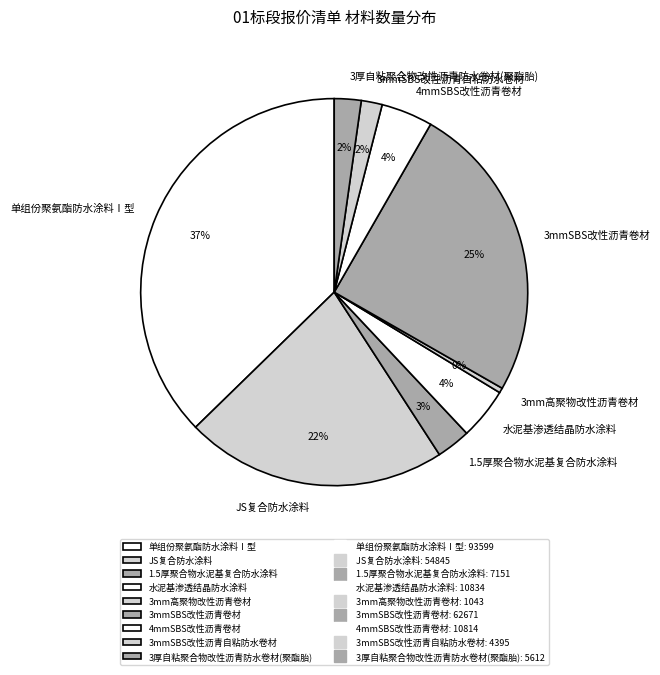

True or false: 3mmSBS改性沥青自粘防水卷材 accounts for 2% of the total.

True